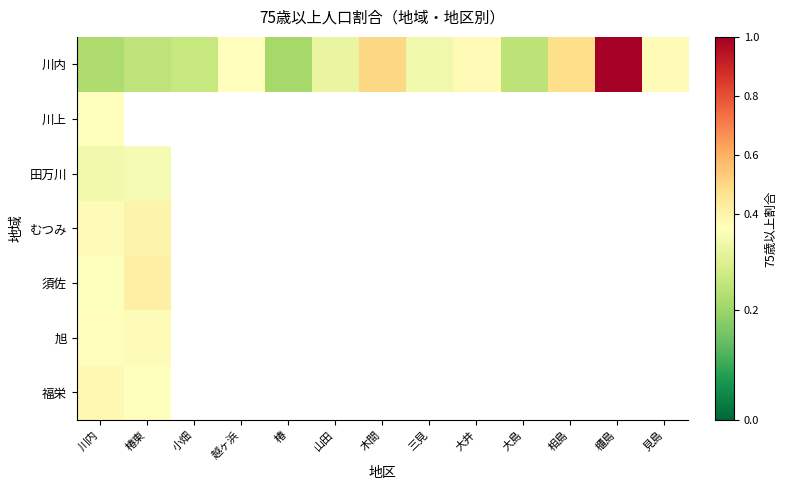

What is the approximate value of むつみ at 川内?

0.4